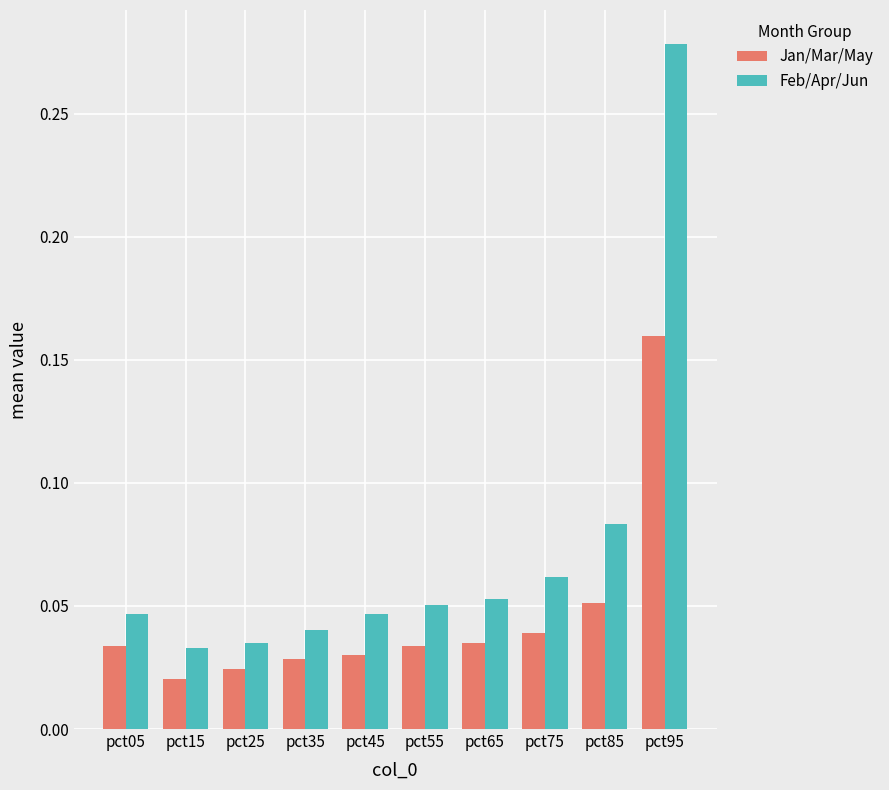

Where is Jan/Mar/May nearest to the value 0?

pct15